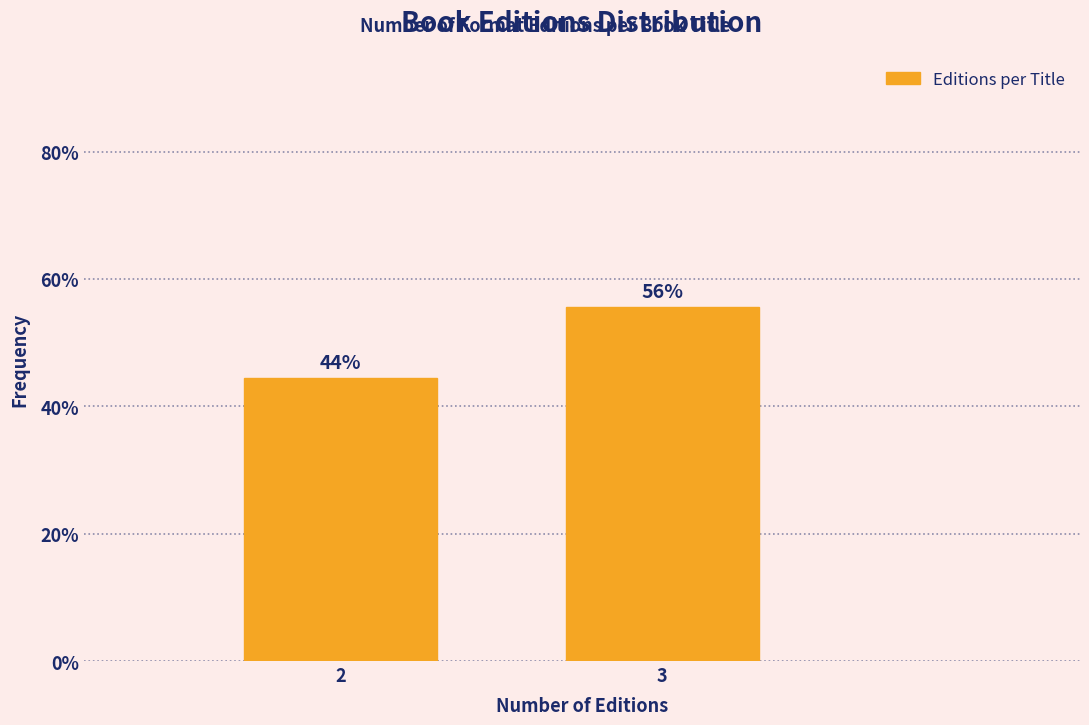

Does the chart contain any negative values?

No